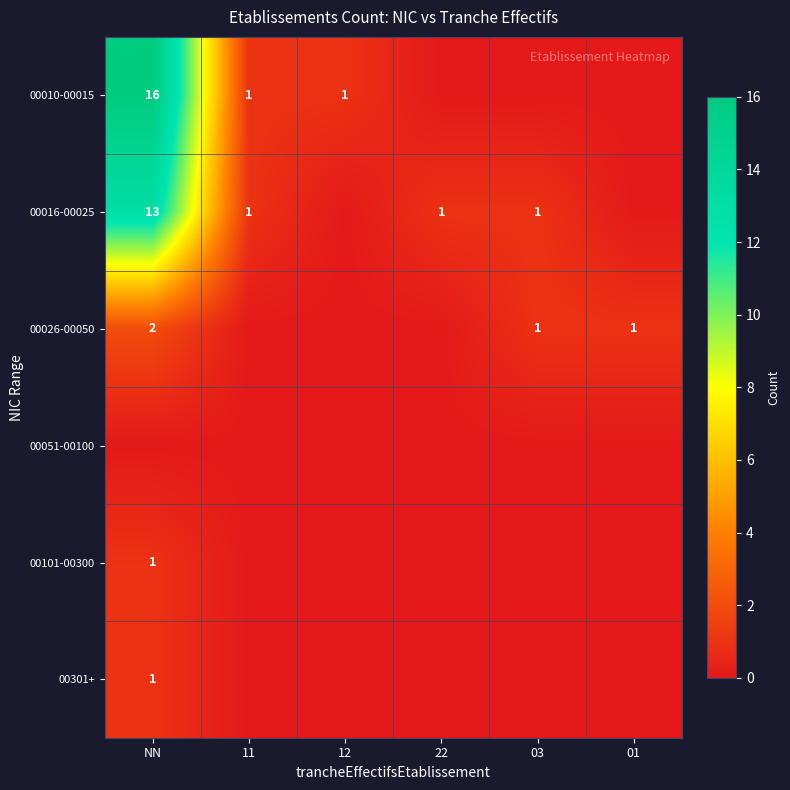

What is the highest value of the 00026-00050 series?

2